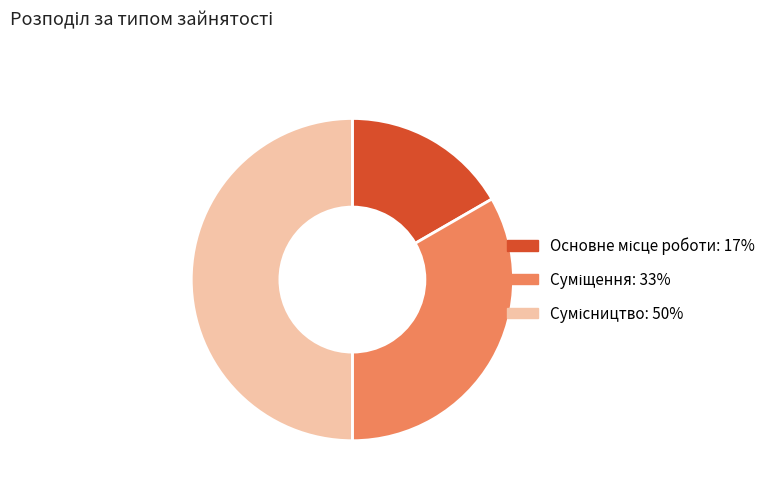

Is it true that Основне місце роботи is 4% of the pie?

False